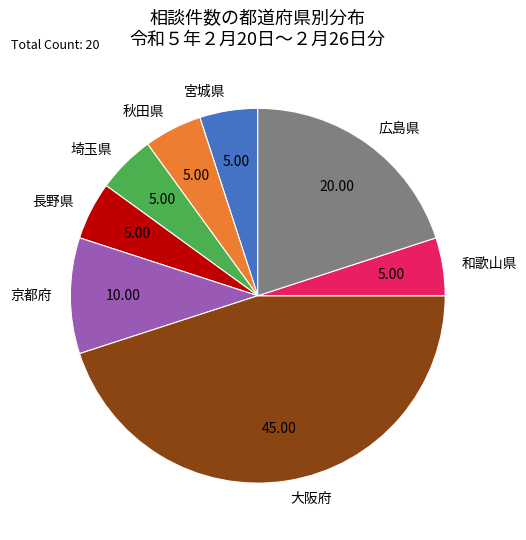

Which slice is the largest?

大阪府